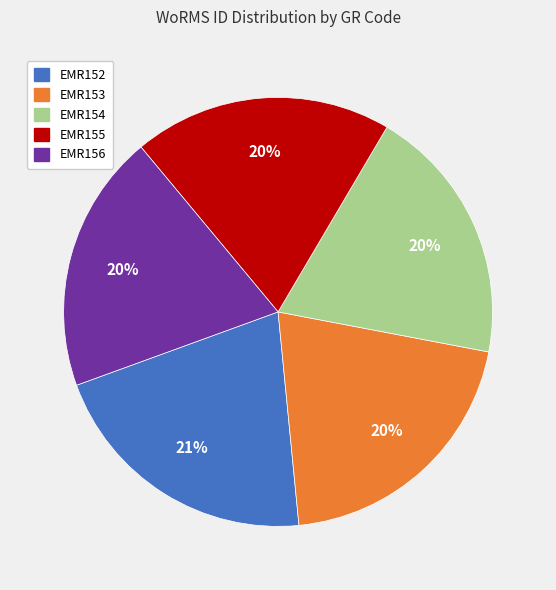

To the nearest percent, what is the difference between the largest and smallest slice percentages?

1%